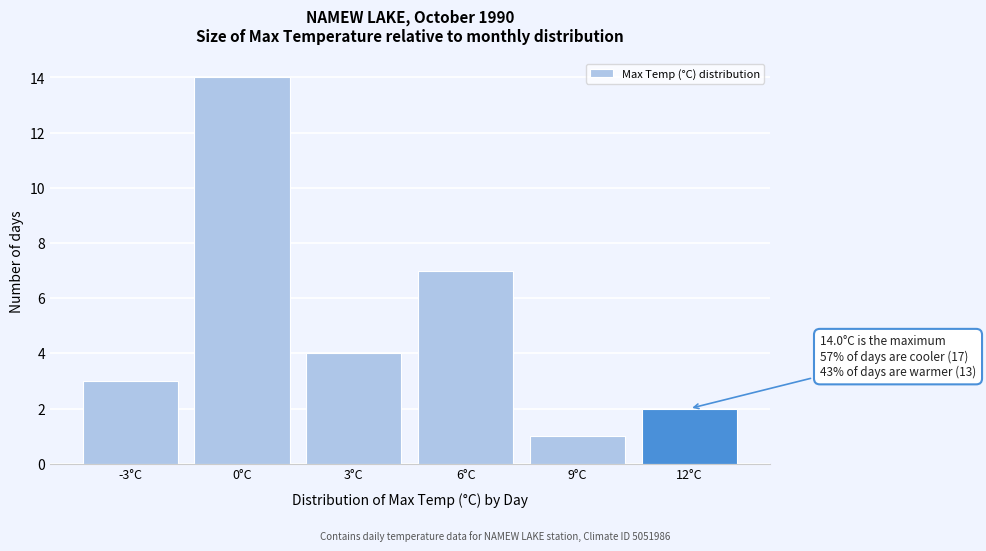

Reading left to right, transcribe all the data shown in this chart.

3	14	4	7	1	2